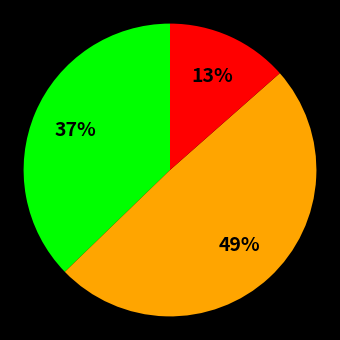

Is there any slice that represents more than half of the pie?

No